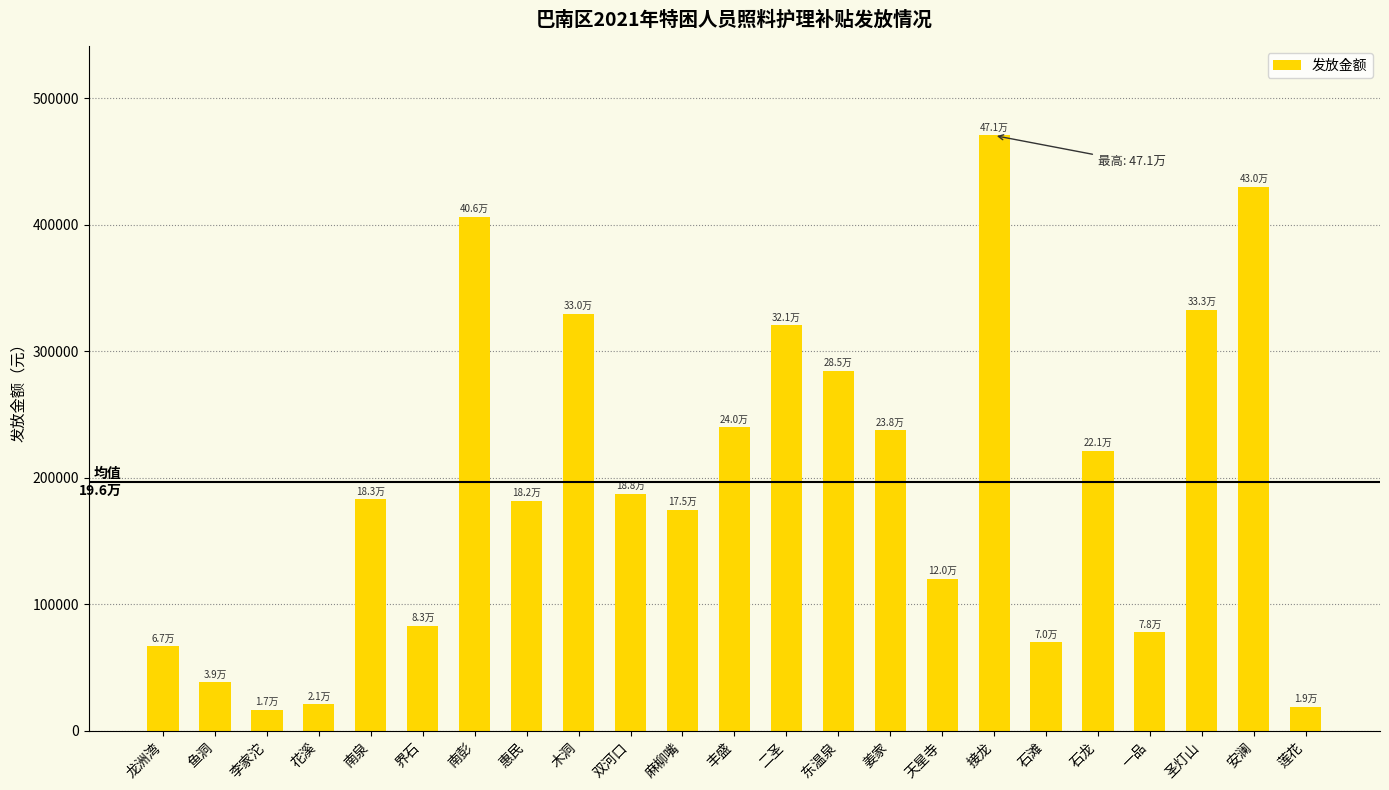

What is the difference between the maximum and minimum values?

453800